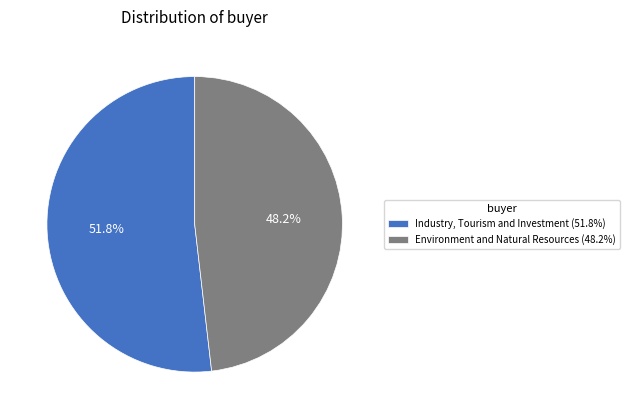

What is the smallest slice in the pie chart?

Environment and Natural Resources